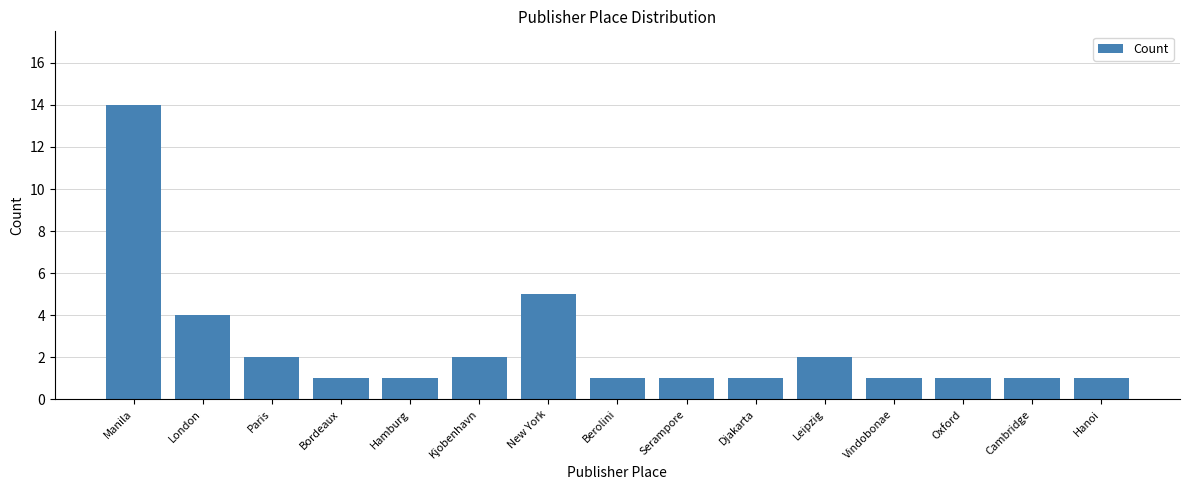

How many bars are there in total?

15